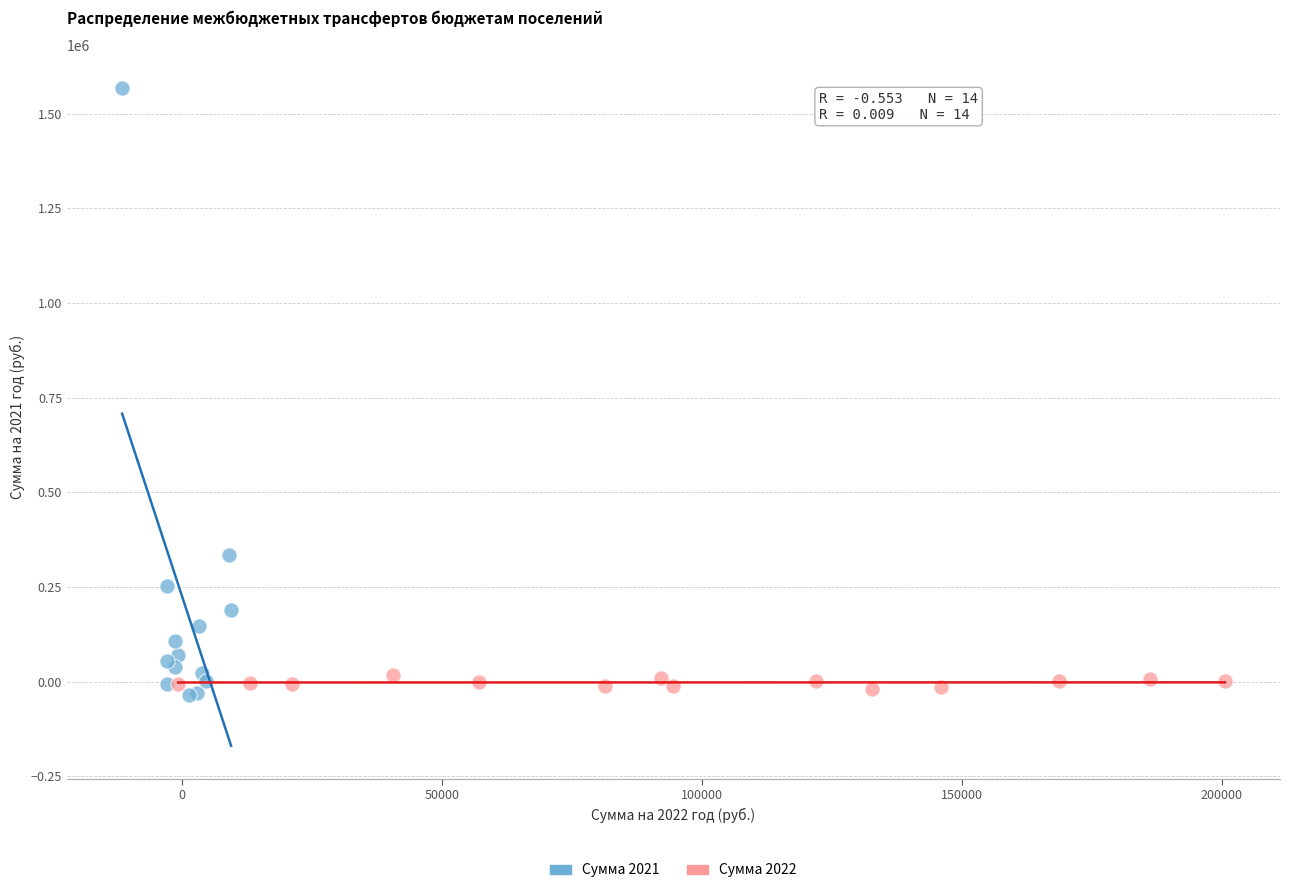

Which series contains the highest Y value?

Сумма 2021